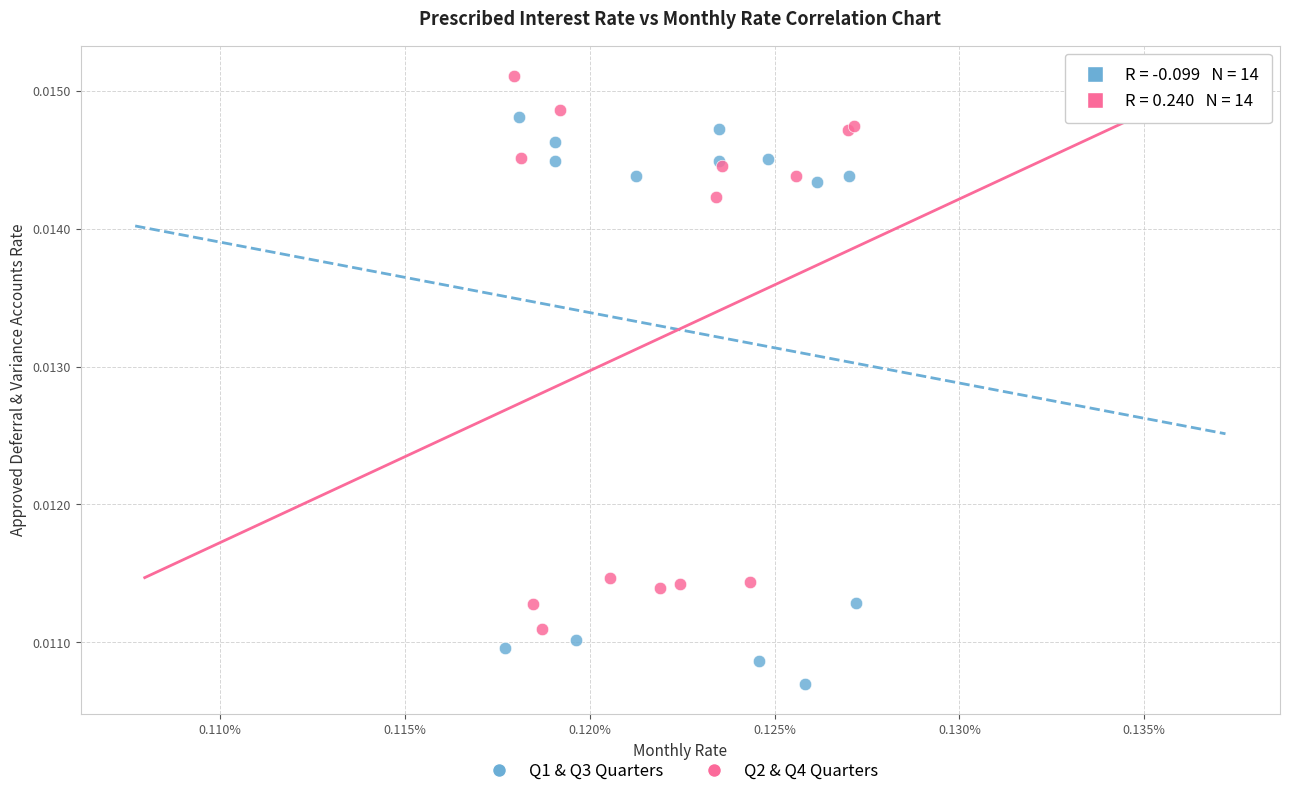

Which series reaches the maximum Y coordinate?

Q2 & Q4 Quarters